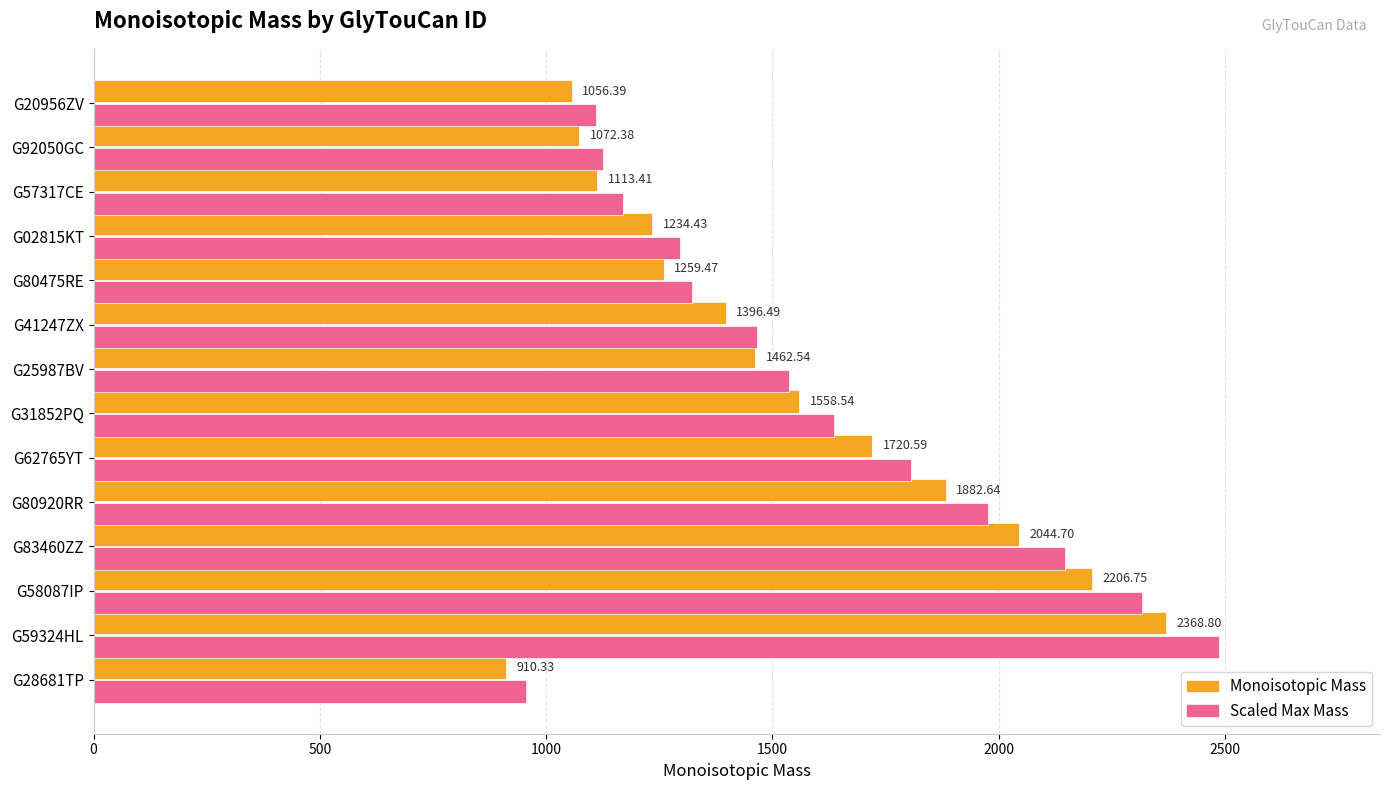

Rank the series by their maximum value, from lowest to highest.

Monoisotopic Mass, Scaled Max Mass